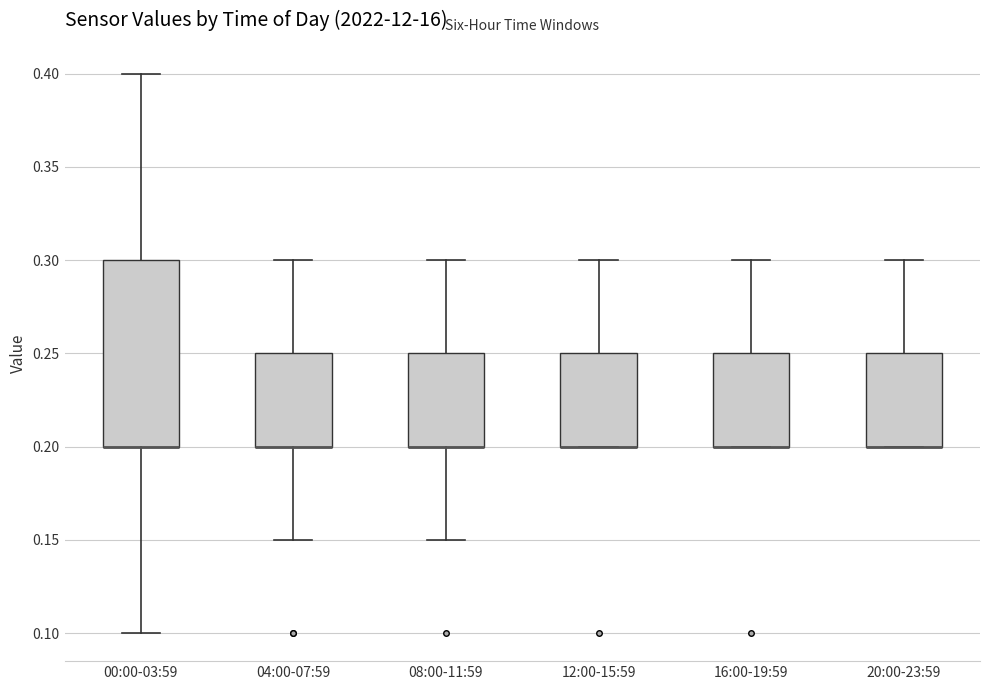

Reading left to right, read every box against the y-axis: the position of its median line, the range the box covers, and the ends of its whiskers. The values are not printed on the chart, so give them approximately, as read against the axis.

00:00-03:59: median 0.20 (drawn on the box's lower edge), box 0.20 to 0.30, whiskers 0.10 to 0.40
04:00-07:59: median 0.20 (drawn on the box's lower edge), box 0.20 to 0.25, whiskers 0.15 to 0.30
08:00-11:59: median 0.20 (drawn on the box's lower edge), box 0.20 to 0.25, whiskers 0.15 to 0.30
12:00-15:59: median 0.20 (drawn on the box's lower edge), box 0.20 to 0.25, whiskers 0.20 to 0.30
16:00-19:59: median 0.20 (drawn on the box's lower edge), box 0.20 to 0.25, whiskers 0.20 to 0.30
20:00-23:59: median 0.20 (drawn on the box's lower edge), box 0.20 to 0.25, whiskers 0.20 to 0.30